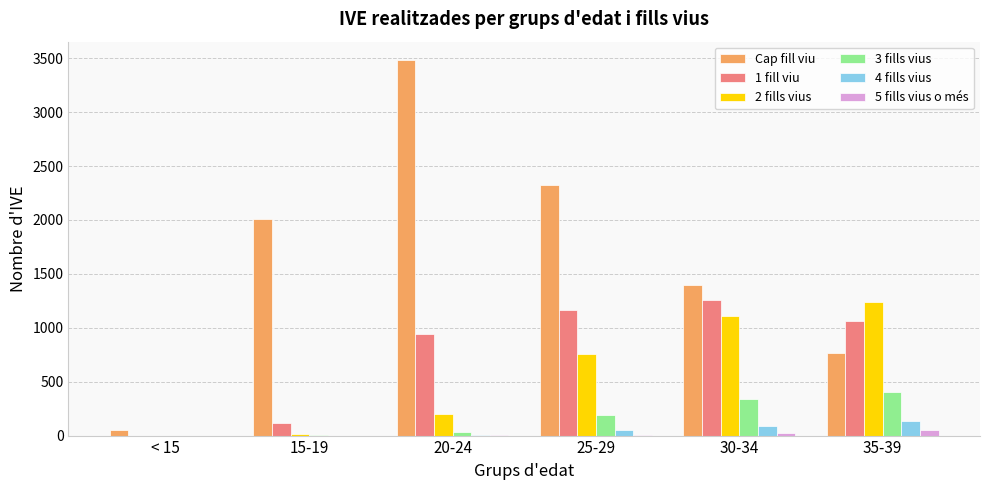

Where is Cap fill viu nearest to the value 1766?

15-19